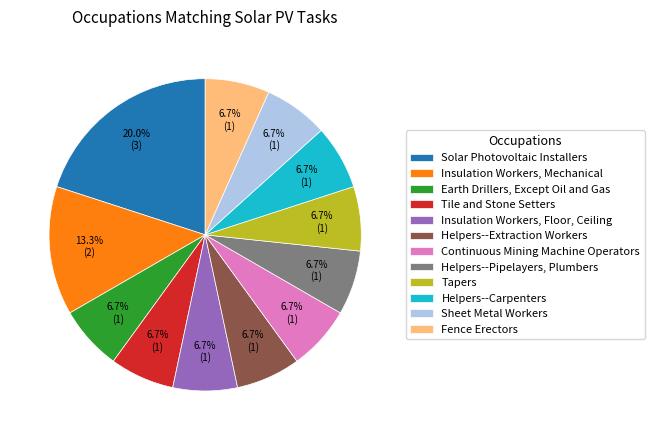

How many segments does this pie chart have?

12